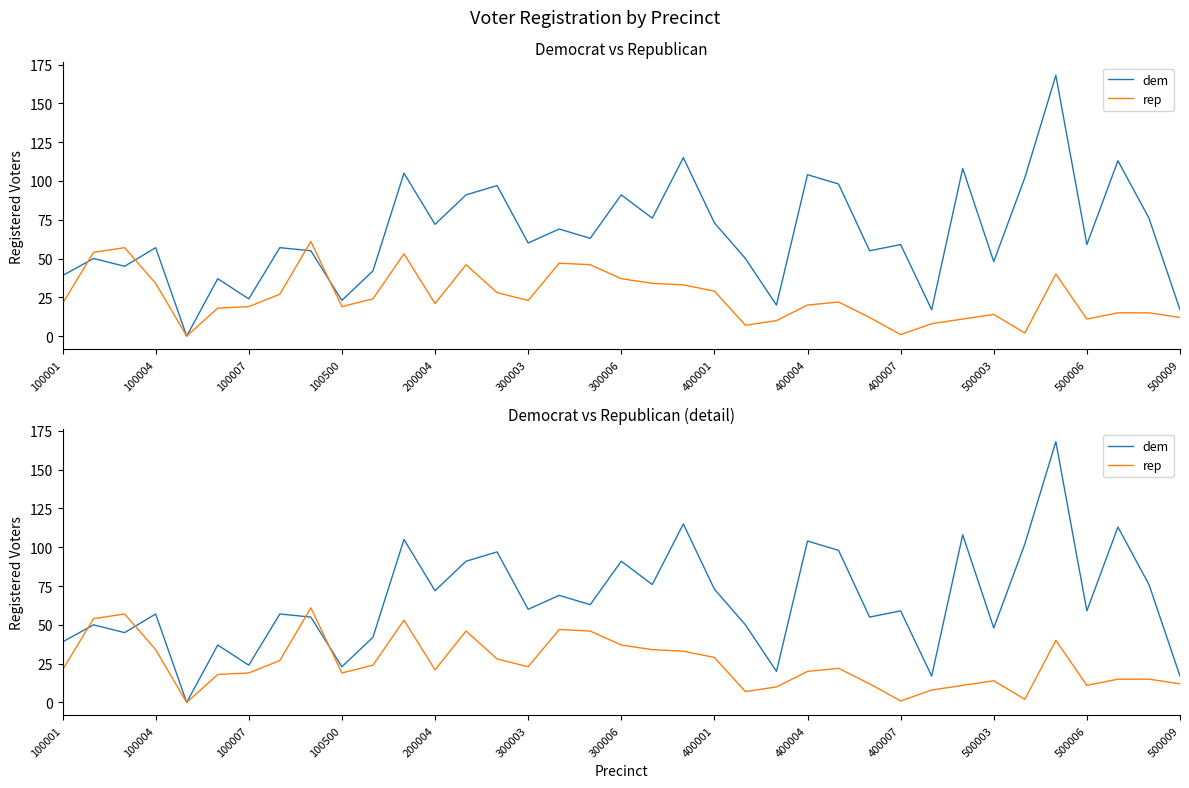

Which series changed the most between 25 and 28?

dem